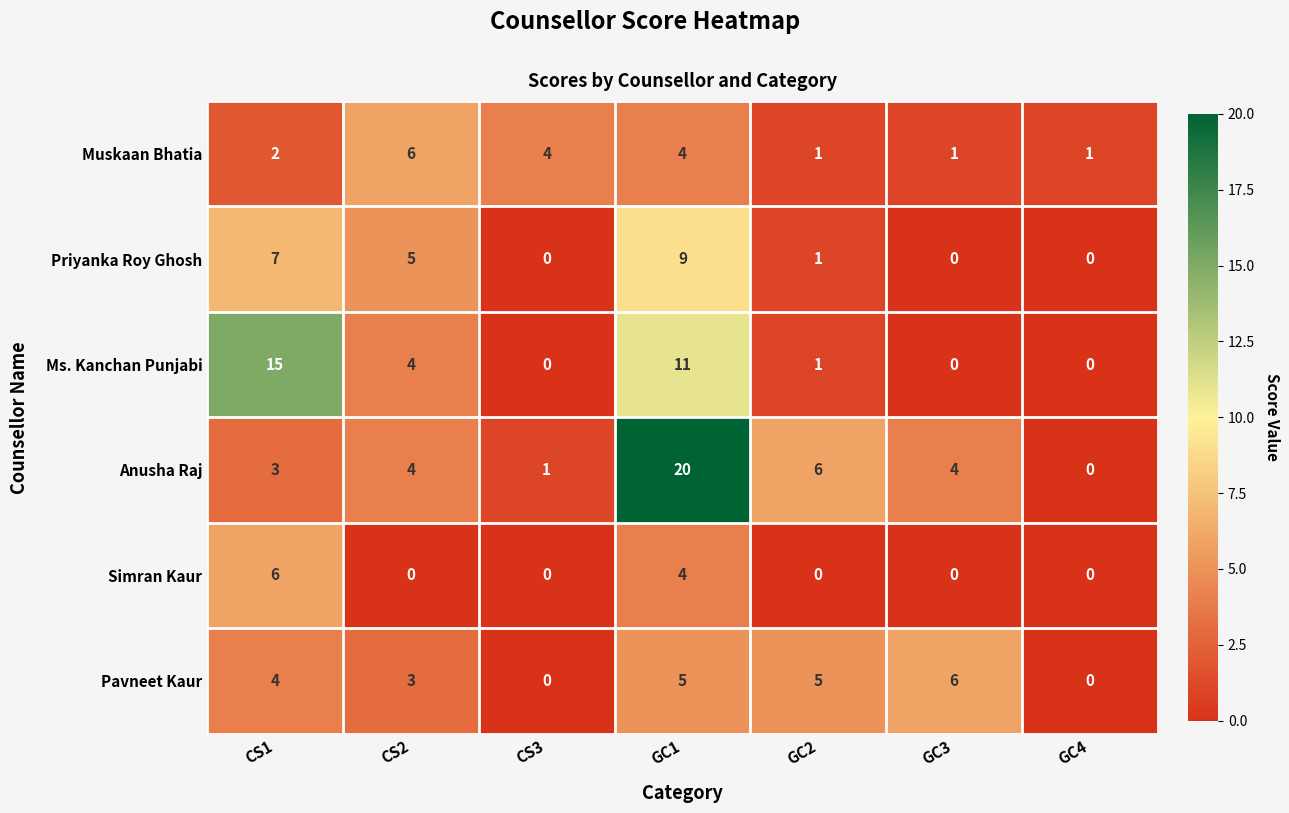

What is the difference between the highest and lowest values at GC1?

16